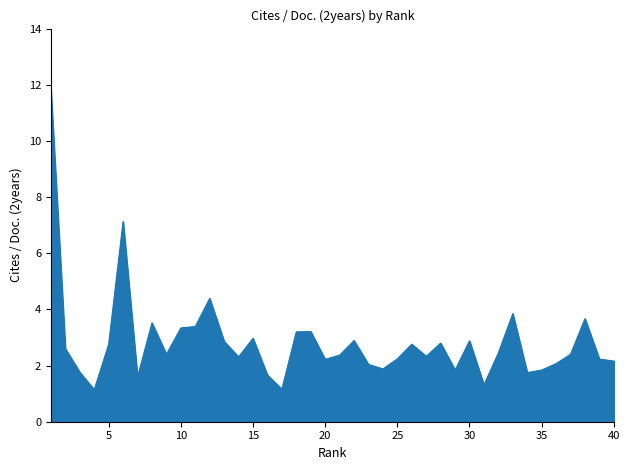

What is the maximum value shown in the chart?

11.8